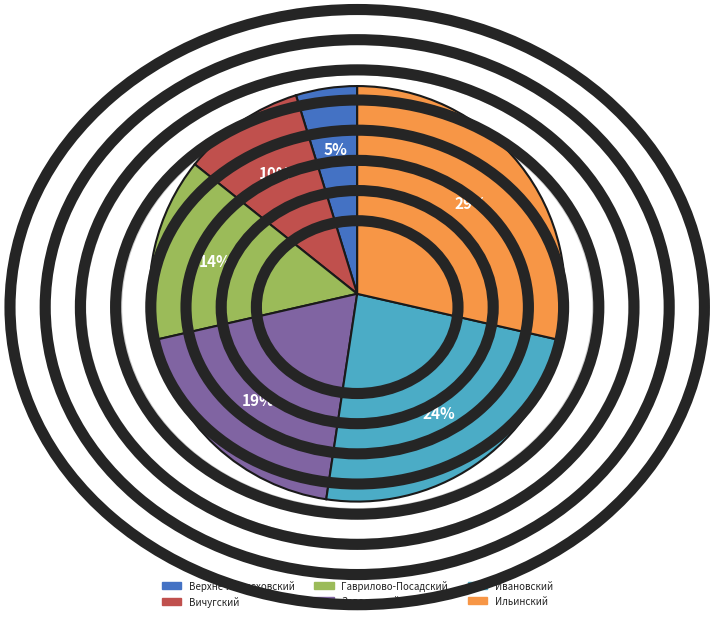

Is there any slice that represents more than half of the pie?

No